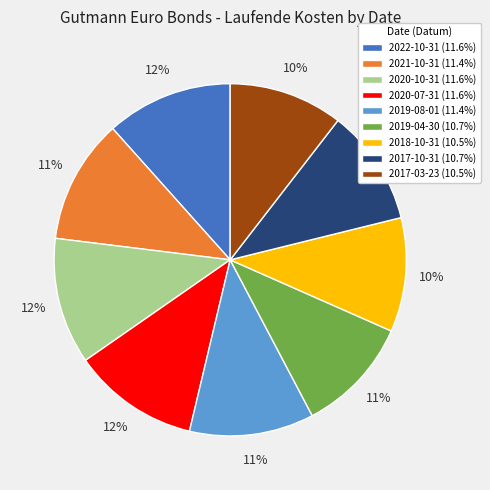

How many segments does this pie chart have?

9